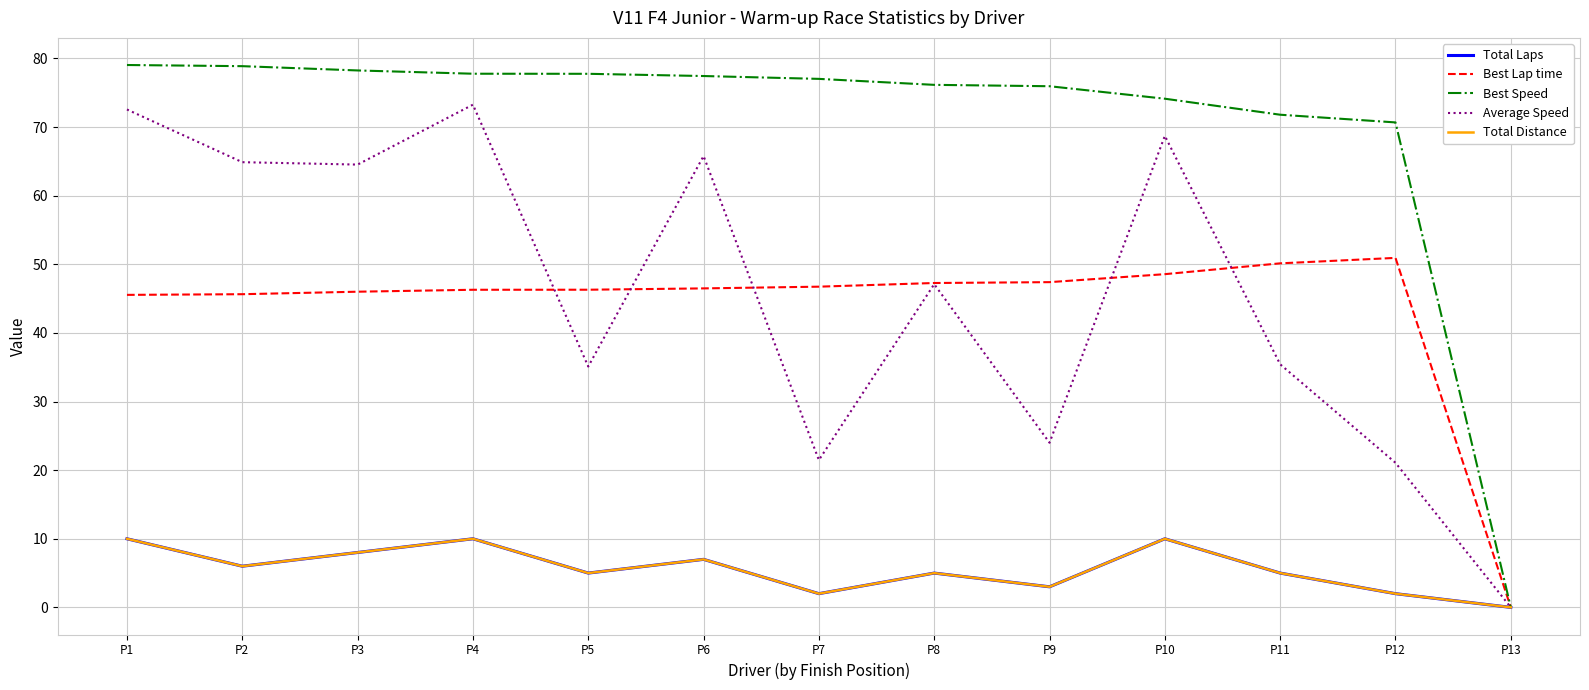

The Best Lap time series shows 48.6 at P10. True or false?

True